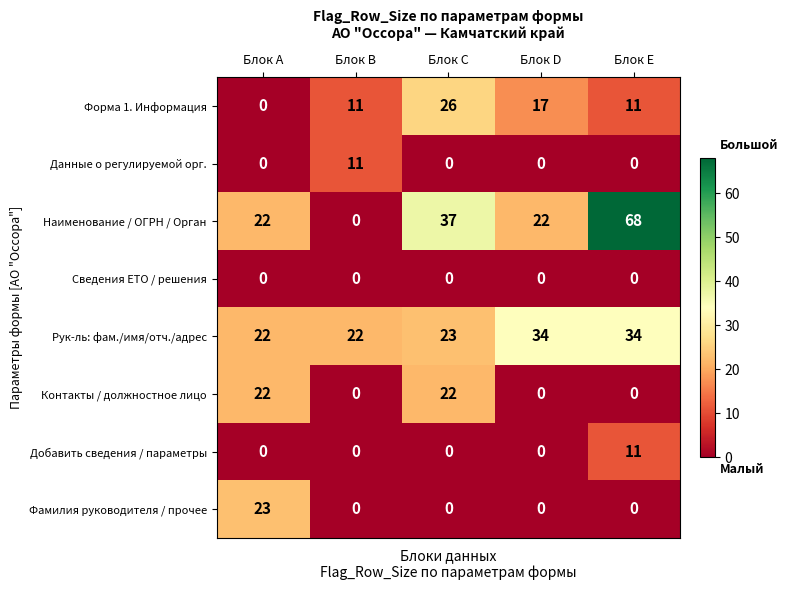

Which series has the widest spread of values?

Наименование / ОГРН / Орган